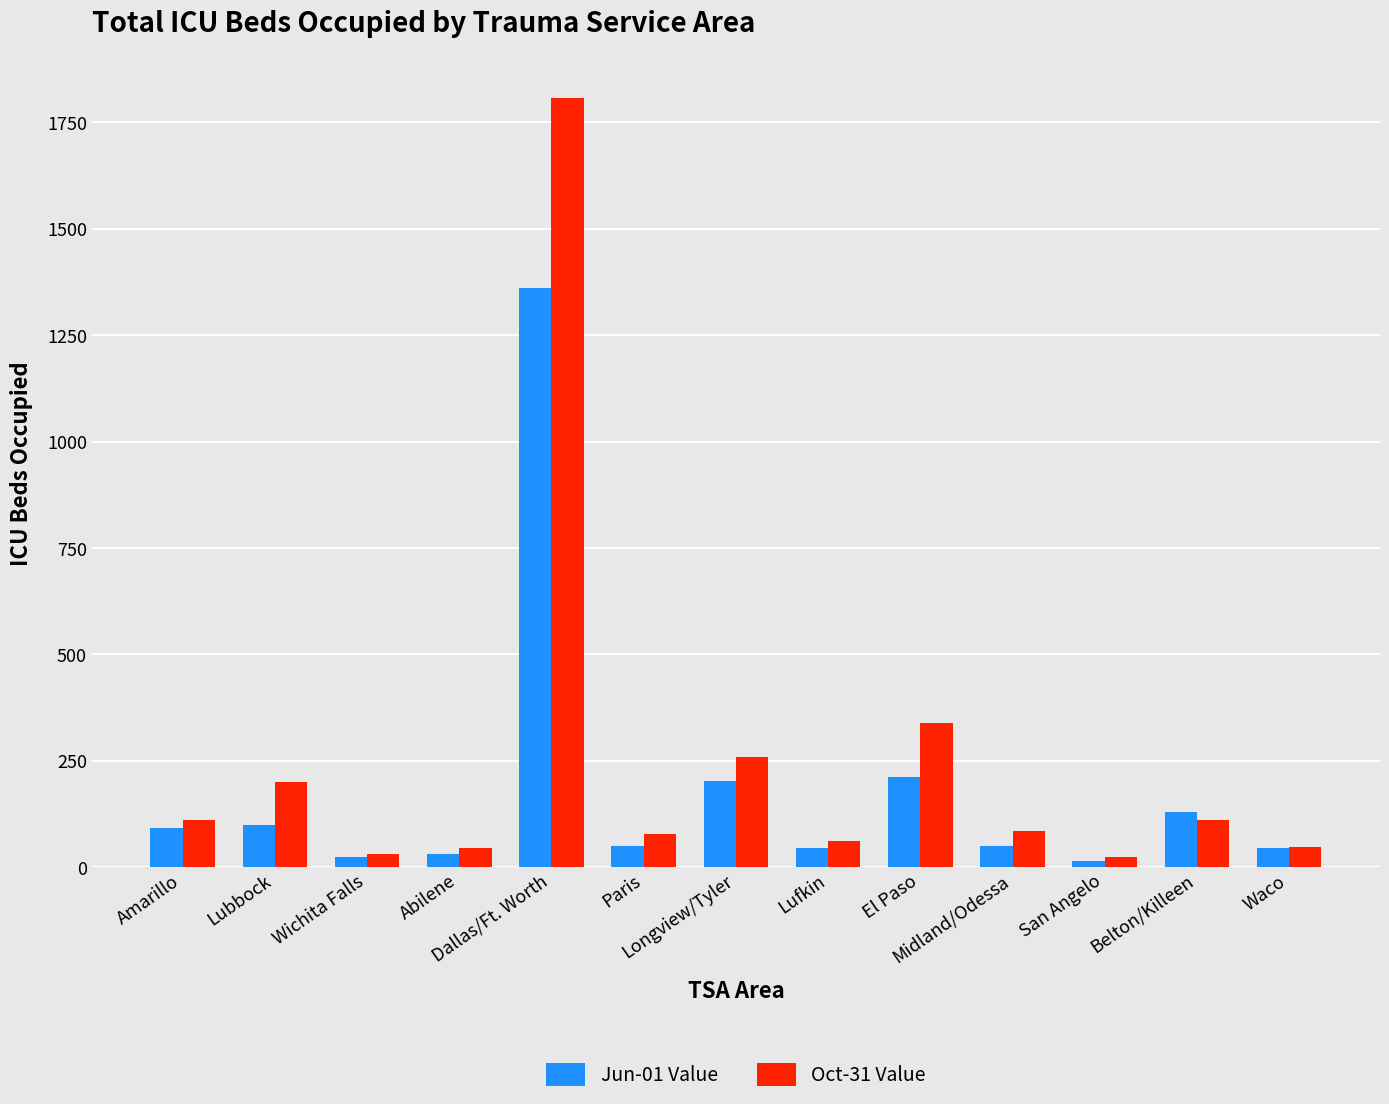

What is the maximum value shown in the chart?

1808